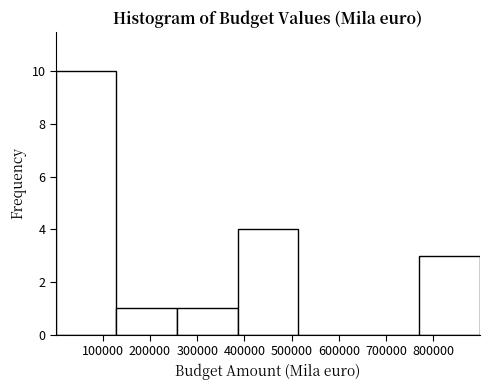

Reading left to right, transcribe this chart: for each bar, give the range it covers on the x-axis and its height. Neither the bar edges nor the heights are printed on the chart, so give them approximately, as read against the axes.

0 to 130000: 10
130000 to 260000: 1
260000 to 390000: 1
390000 to 510000: 4
510000 to 640000: 0
640000 to 770000: 0
770000 to 900000: 3